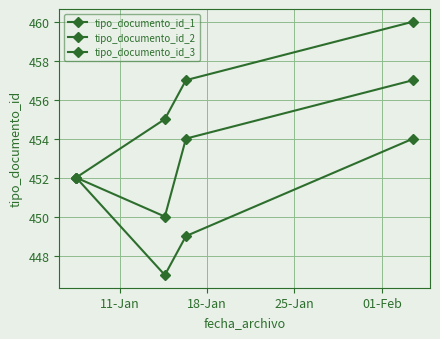

What is the value of the tipo_documento_id_2 point at the 1st from the left?

452